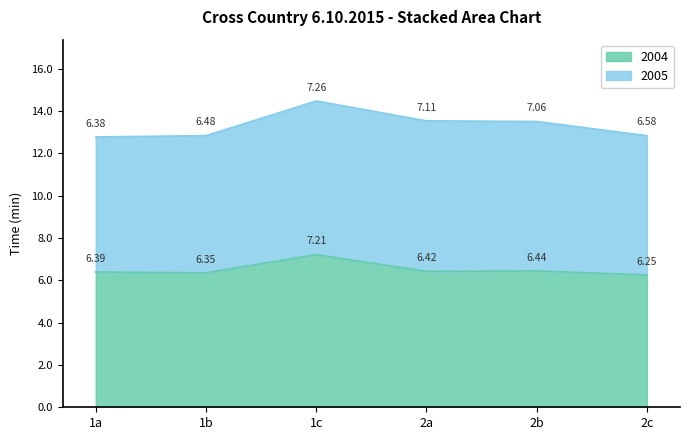

At which category is the sum across all series the highest?

1c